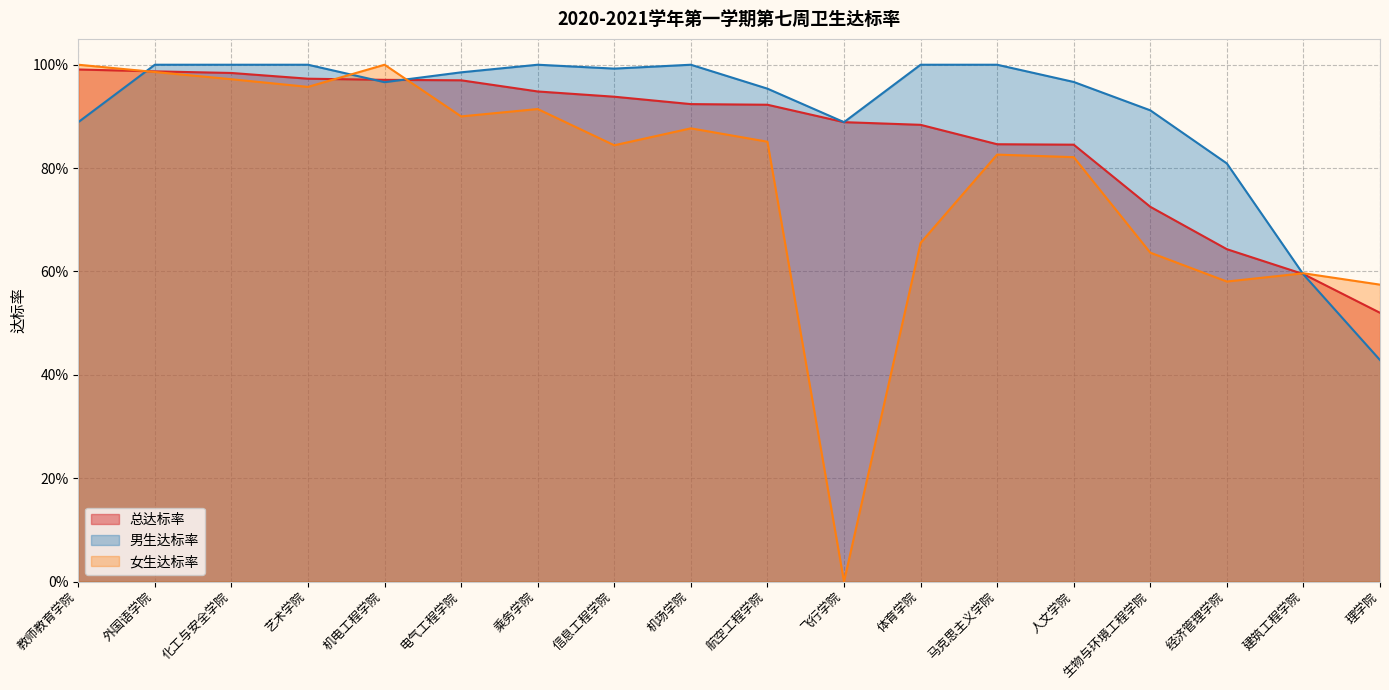

At which category does 女生达标率 reach its first local valley?

艺术学院